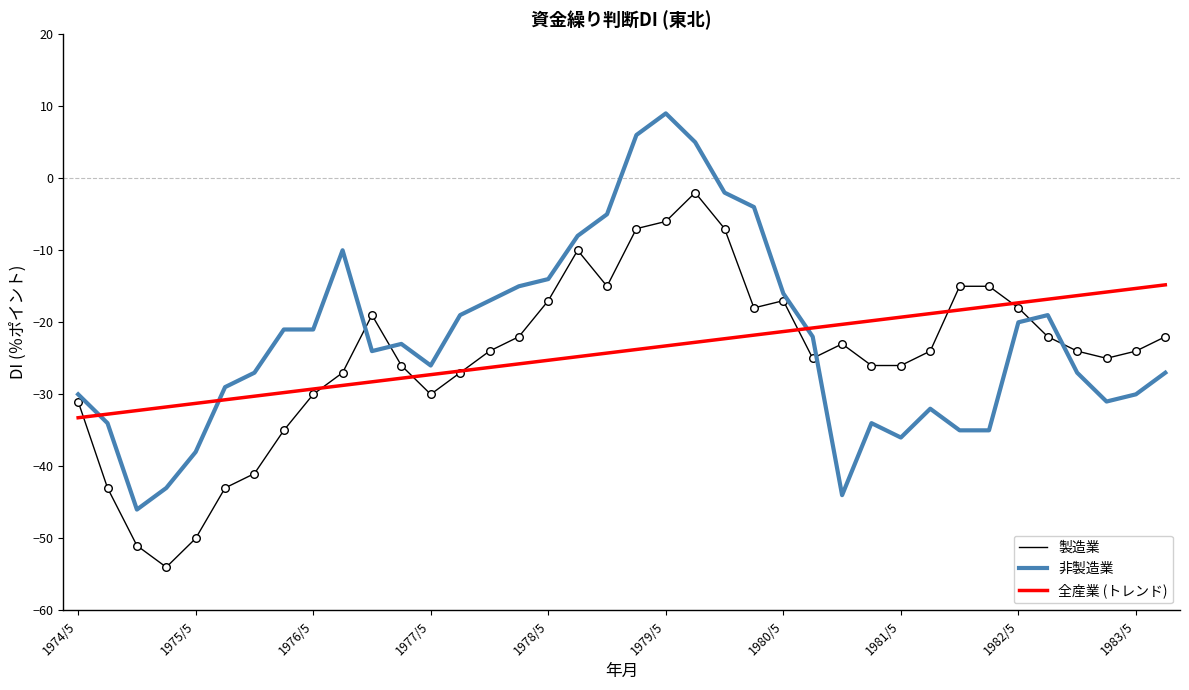

Which series has the widest spread of values?

非製造業